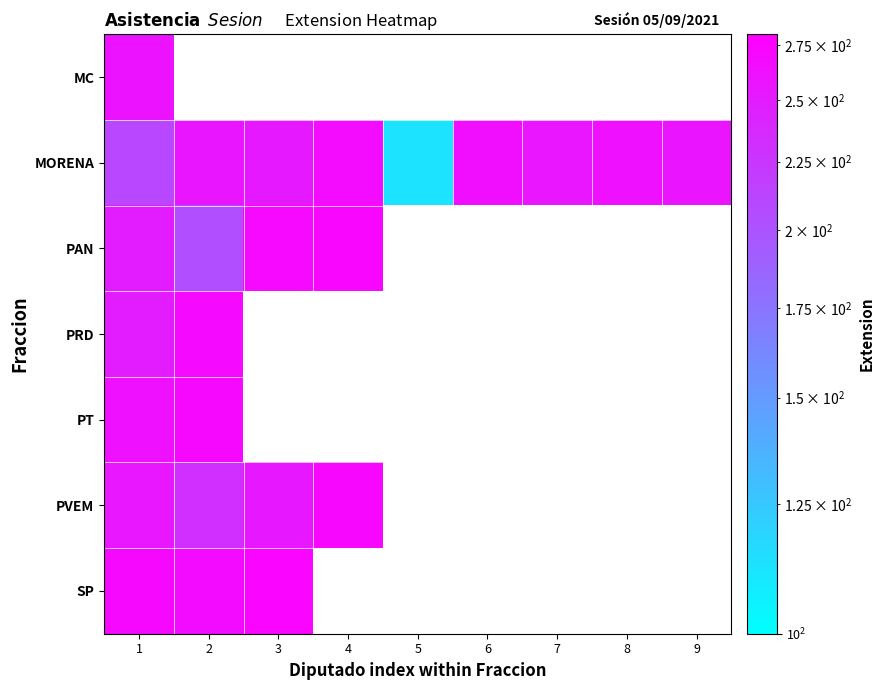

What is the minimum value shown in the chart?

112.0